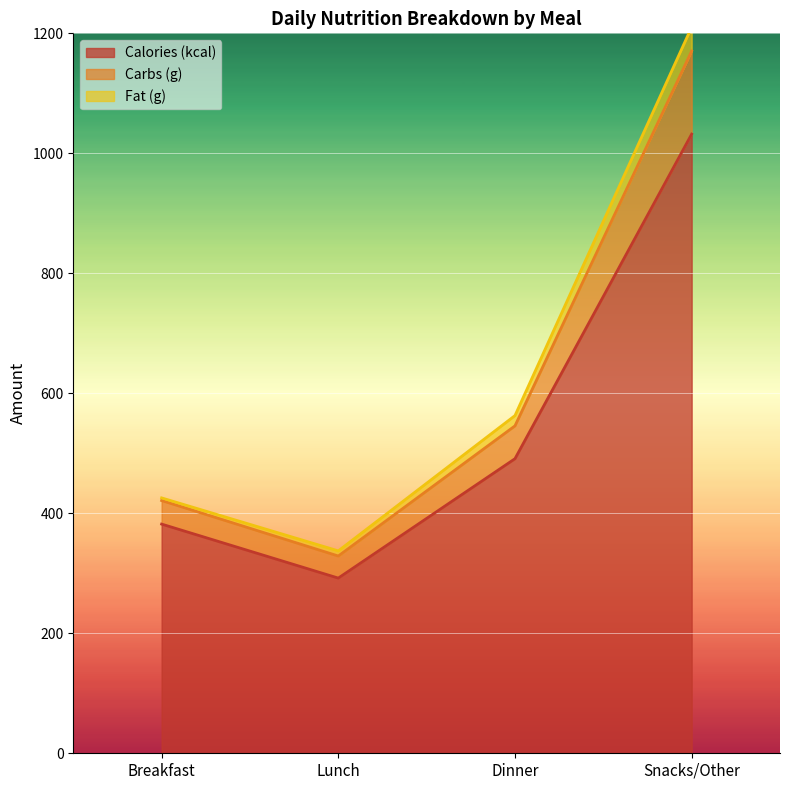

What is the total value across all series at Snacks/Other?

1210.5